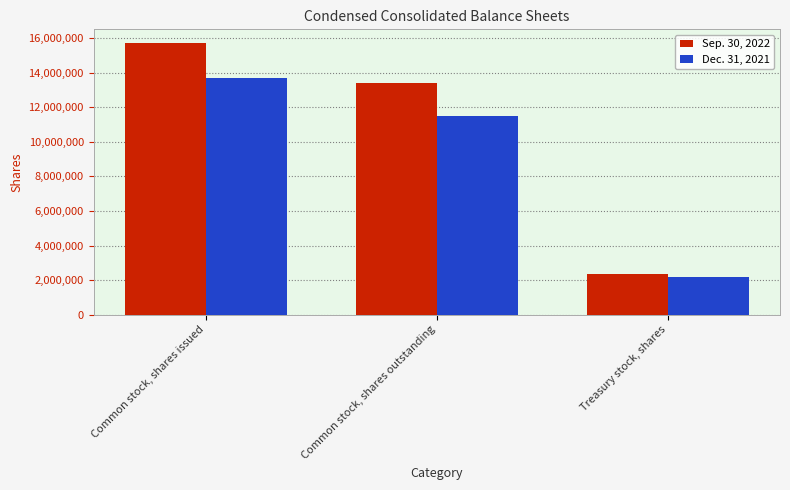

How many bars are there in total?

6